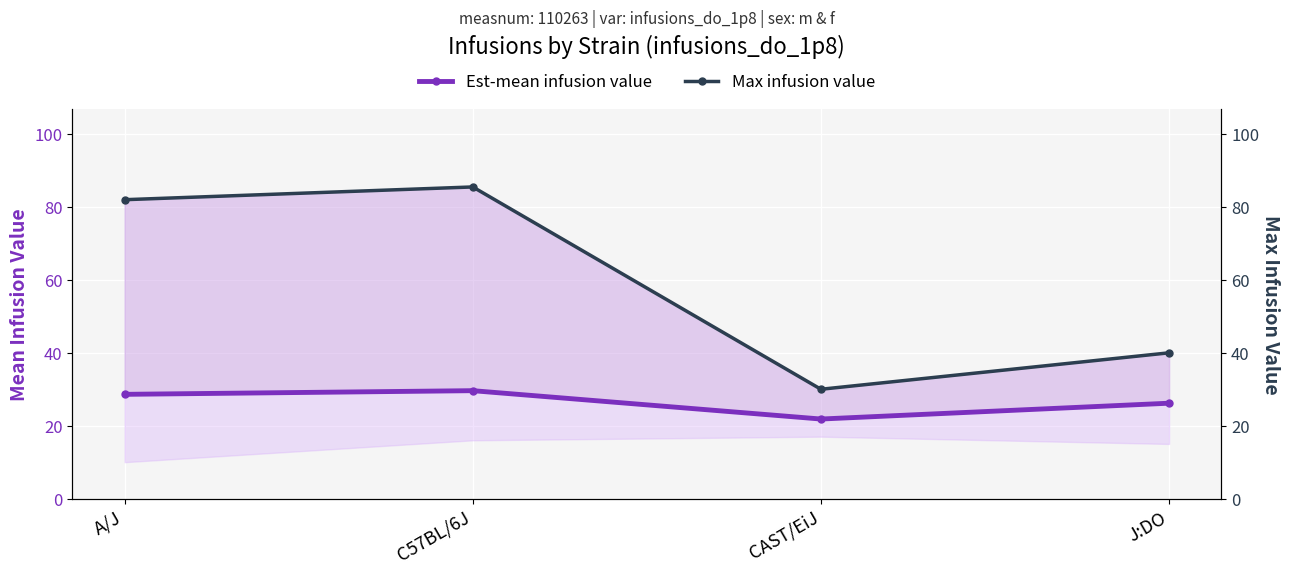

At which category is the sum across all series the highest?

C57BL/6J